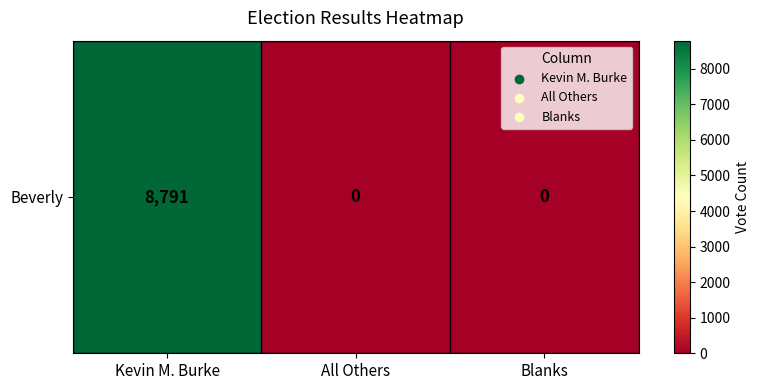

The value at All Others is -2702. True or false?

False